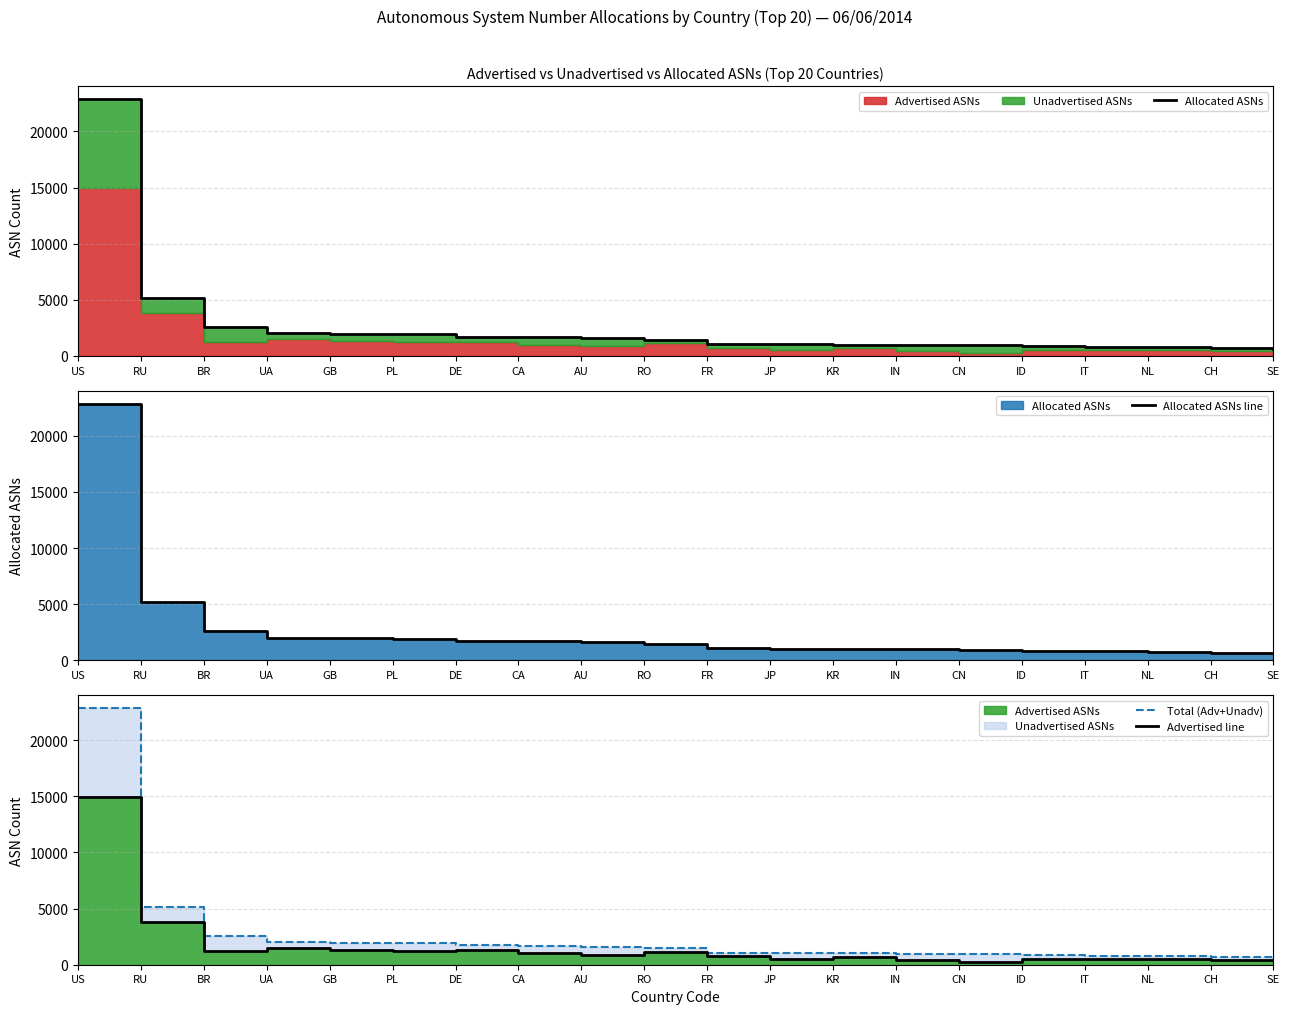

Is it true that Total (Adv+Unadv) equals 5153 at RU?

True